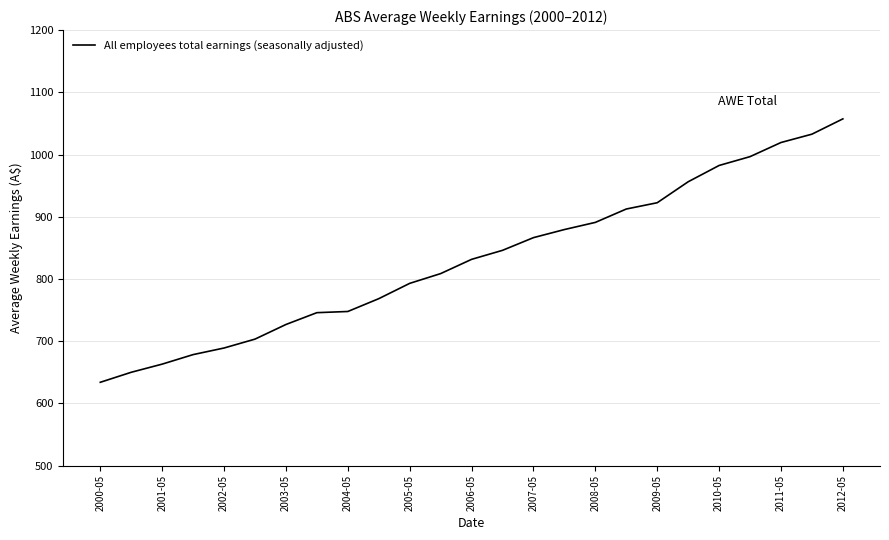

What is the difference between the maximum and minimum values?

423.4